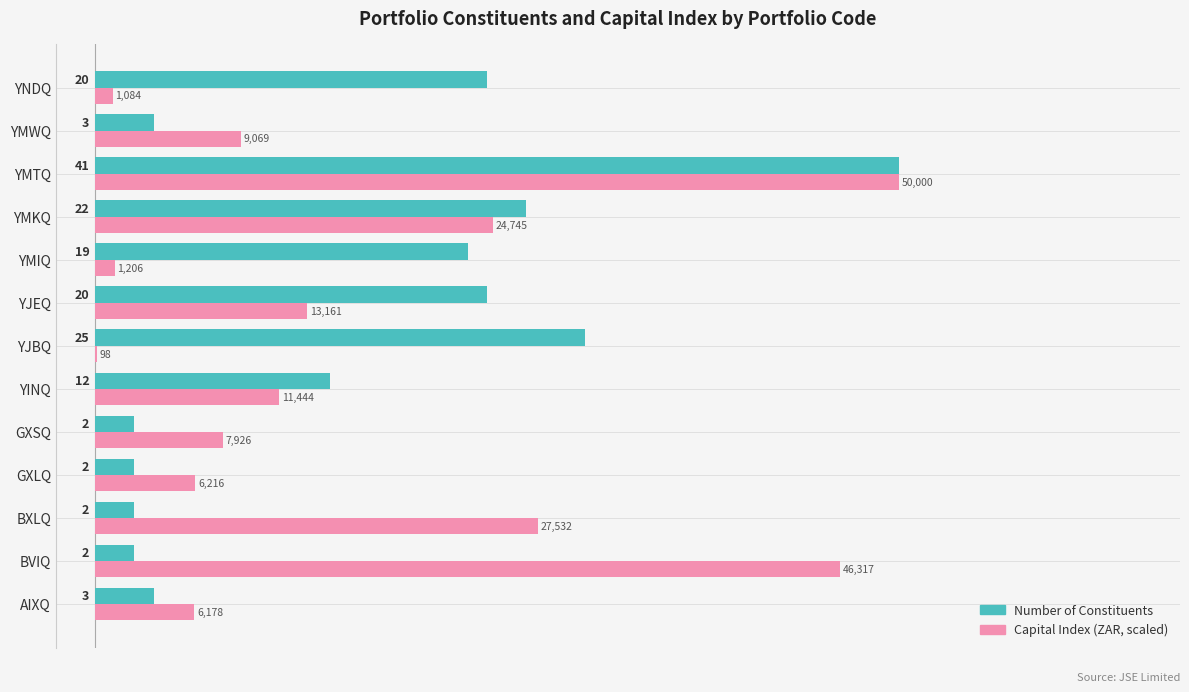

Is the value of Capital Index (ZAR, scaled) at YINQ greater than the value of Number of Constituents at AIXQ?

Yes